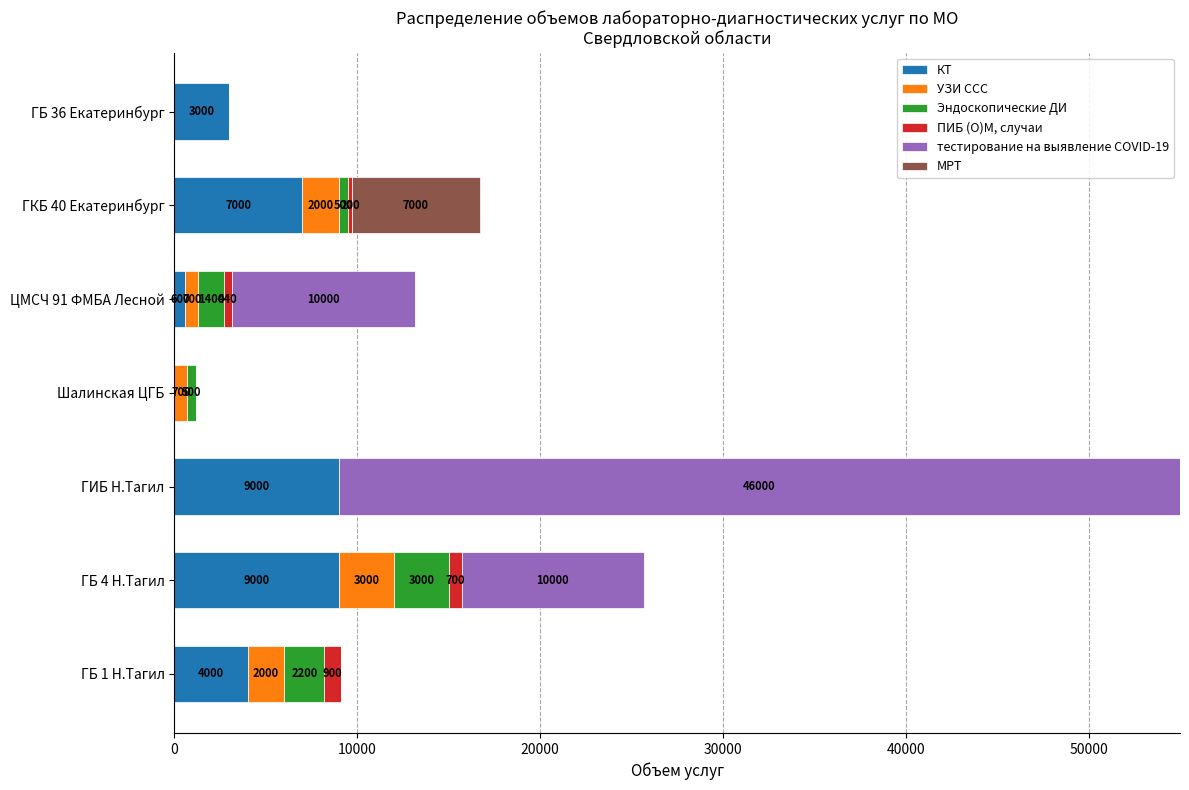

What is the maximum value for КТ?

9000